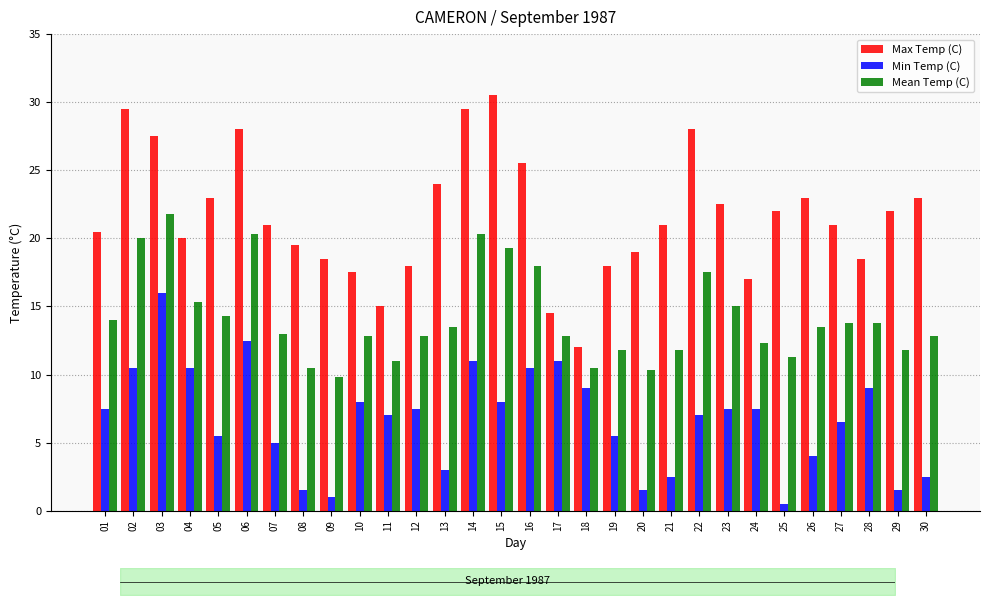

At how many categories does at least one series exceed 23?

8